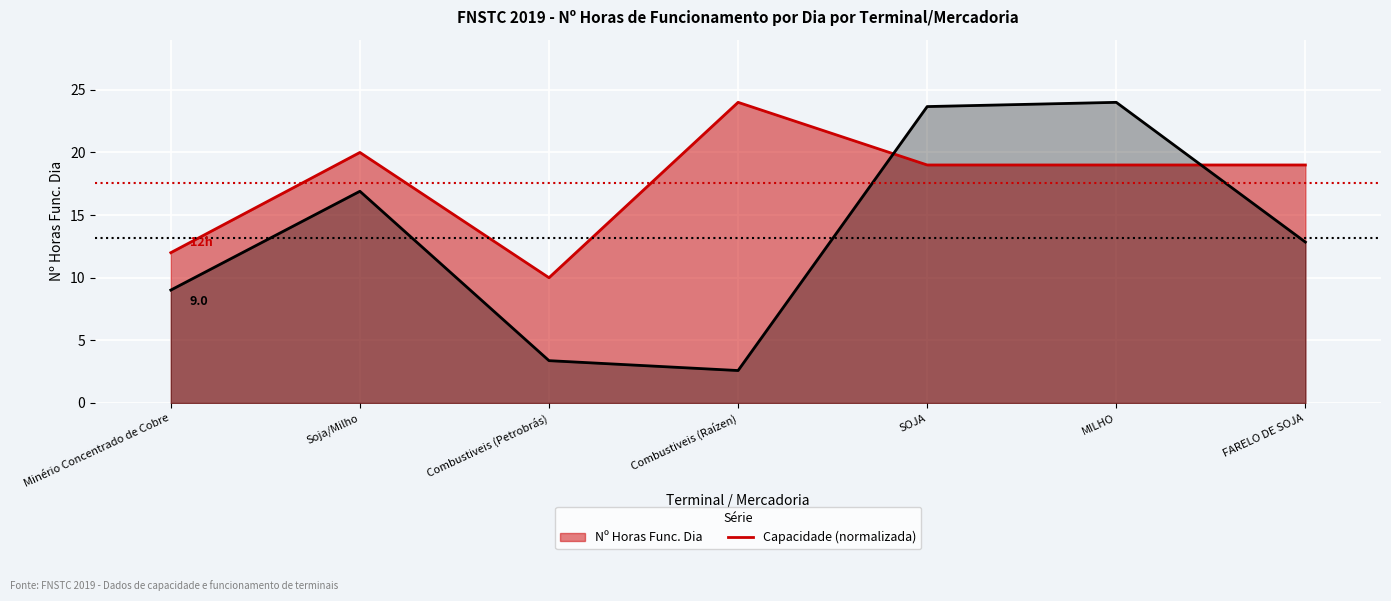

True or false: Nº Horas Func. Dia (line) has more than 2 interior local peaks.

False